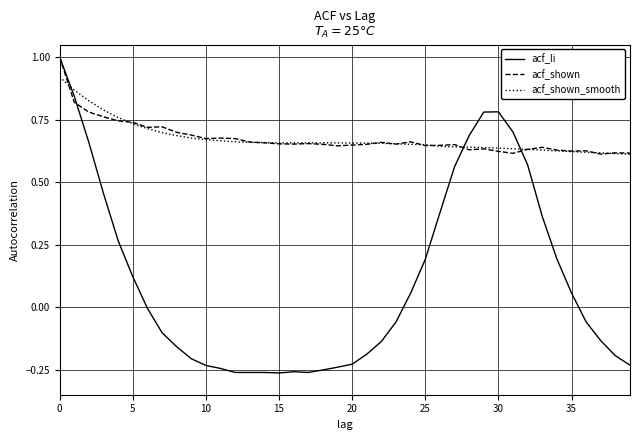

Which series has the widest spread of values?

acf_li